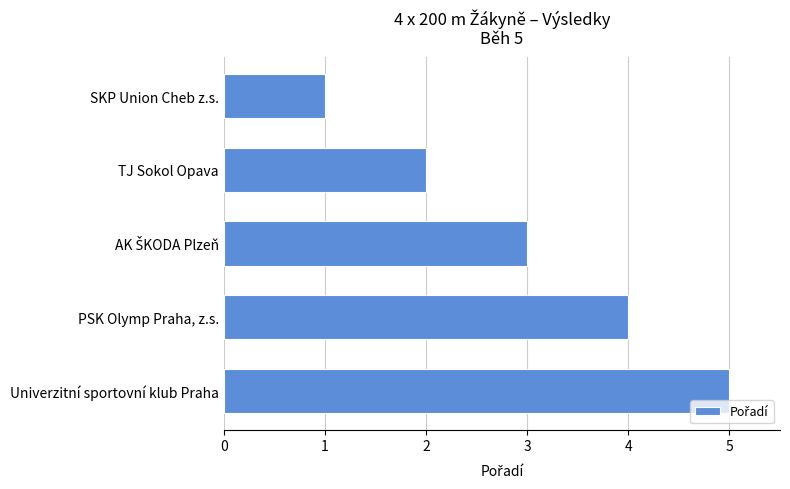

What is the change in value from Univerzitní sportovní klub Praha to SKP Union Cheb z.s.?

-4